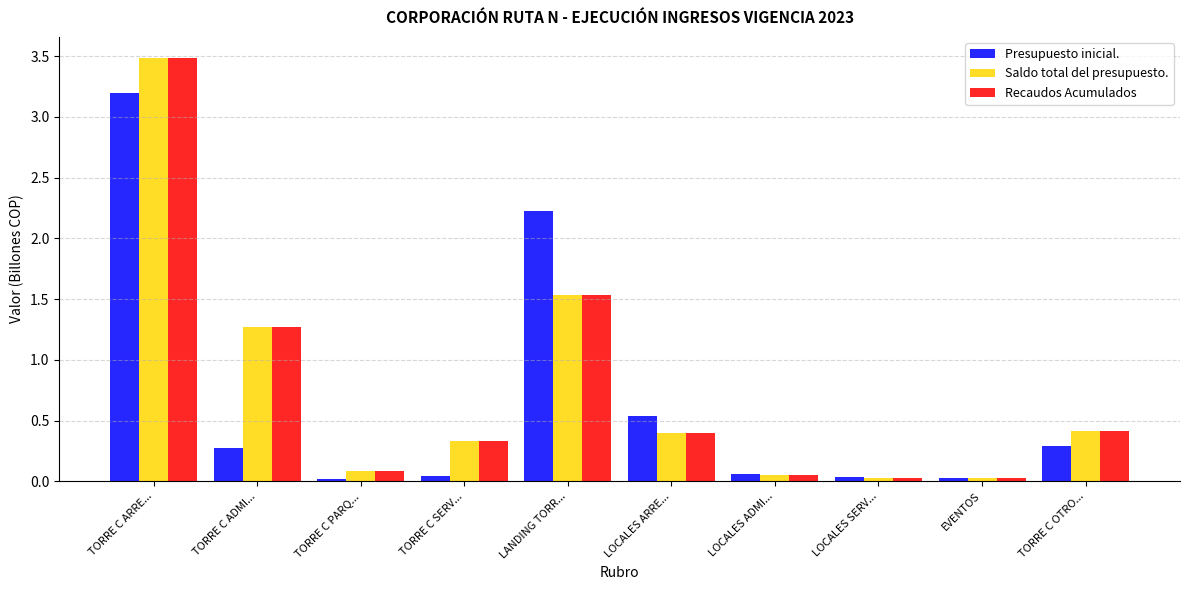

What is the average value of the Presupuesto inicial. series?

0.7